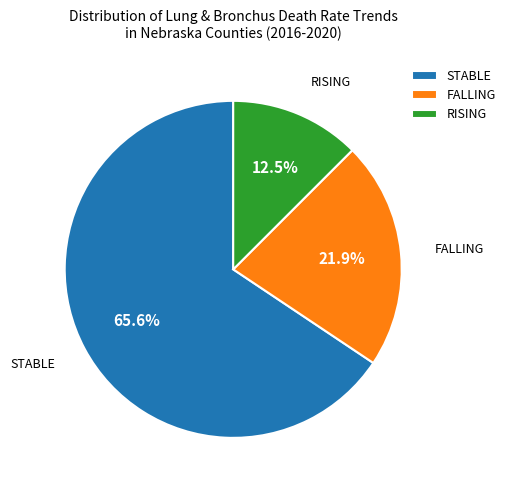

Which has a higher value, STABLE or RISING?

STABLE